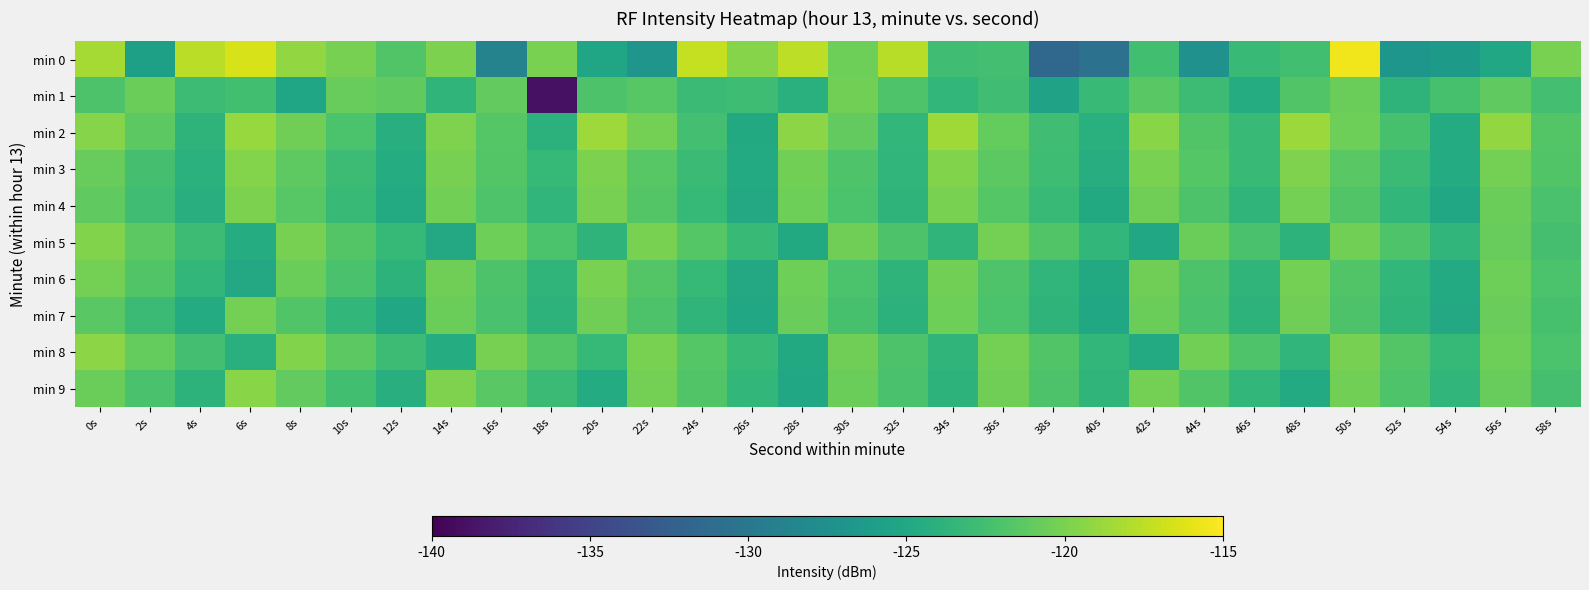

Reading right to left, list all the values displayed in this chart.

min 0: 58s=-120.1	56s=-125.0	54s=-126.3	52s=-126.8	50s=-115.5	48s=-122.6	46s=-123.1	44s=-127.4	42s=-122.6	40s=-130.5	38s=-131.5	36s=-122.5	34s=-122.7	32s=-117.7	30s=-120.6	28s=-117.5	26s=-119.6	24s=-117.2	22s=-126.9	20s=-125.3	18s=-120.0	16s=-128.8	14s=-119.9	12s=-121.8	10s=-120.1	8s=-119.1	6s=-116.5	4s=-117.6	2s=-125.7	0s=-118.4
min 1: 58s=-122.5	56s=-121.1	54s=-122.3	52s=-123.7	50s=-120.6	48s=-121.8	46s=-124.5	44s=-122.9	42s=-121.4	40s=-123.1	38s=-125.6	36s=-122.7	34s=-123.4	32s=-121.9	30s=-120.3	28s=-124.1	26s=-122.8	24s=-123.0	22s=-121.5	20s=-122.0	18s=-138.9	16s=-121.1	14s=-123.6	12s=-121.1	10s=-120.8	8s=-125.3	6s=-122.6	4s=-122.8	2s=-120.6	0s=-122.0
min 2: 58s=-121.7	56s=-119.1	54s=-124.6	52s=-122.3	50s=-120.5	48s=-118.8	46s=-123.2	44s=-121.8	42s=-119.4	40s=-124.1	38s=-122.7	36s=-120.9	34s=-118.6	32s=-123.4	30s=-121.0	28s=-119.3	26s=-124.8	24s=-122.5	22s=-120.2	20s=-118.7	18s=-123.9	16s=-121.6	14s=-119.8	12s=-124.3	10s=-122.1	8s=-120.4	6s=-118.9	4s=-123.7	2s=-121.3	0s=-119.5
min 3: 58s=-121.8	56s=-120.2	54s=-124.6	52s=-123.0	50s=-121.4	48s=-119.8	46s=-123.2	44s=-121.6	42s=-120.0	40s=-124.4	38s=-122.8	36s=-121.3	34s=-119.7	32s=-123.5	30s=-121.9	28s=-120.3	26s=-124.7	24s=-123.0	22s=-121.5	20s=-119.9	18s=-123.3	16s=-121.7	14s=-120.1	12s=-124.5	10s=-122.9	8s=-121.2	6s=-119.6	4s=-124.0	2s=-122.4	0s=-120.8
min 4: 58s=-122.2	56s=-120.6	54s=-125.0	52s=-123.4	50s=-121.8	48s=-120.2	46s=-123.6	44s=-122.0	42s=-120.4	40s=-124.8	38s=-123.2	36s=-121.6	34s=-120.0	32s=-123.7	30s=-122.1	28s=-120.5	26s=-124.9	24s=-123.3	22s=-121.7	20s=-120.1	18s=-123.5	16s=-121.9	14s=-120.3	12s=-124.7	10s=-123.1	8s=-121.5	6s=-119.9	4s=-124.3	2s=-122.7	0s=-121.1
min 5: 58s=-122.4	56s=-120.8	54s=-123.5	52s=-121.9	50s=-120.3	48s=-123.8	46s=-122.2	44s=-120.6	42s=-125.0	40s=-123.4	38s=-121.8	36s=-120.2	34s=-123.6	32s=-122.0	30s=-120.4	28s=-124.8	26s=-123.2	24s=-121.6	22s=-120.0	20s=-123.7	18s=-122.1	16s=-120.5	14s=-124.9	12s=-123.3	10s=-121.7	8s=-120.1	6s=-124.5	4s=-122.9	2s=-121.3	0s=-119.7
min 6: 58s=-122.1	56s=-120.5	54s=-124.7	52s=-123.4	50s=-121.8	48s=-120.2	46s=-123.6	44s=-122.0	42s=-120.4	40s=-124.8	38s=-123.5	36s=-121.9	34s=-120.3	32s=-123.7	30s=-122.1	28s=-120.5	26s=-124.9	24s=-123.3	22s=-121.7	20s=-120.0	18s=-123.6	16s=-122.0	14s=-120.4	12s=-123.8	10s=-122.2	8s=-120.6	6s=-124.9	4s=-123.4	2s=-121.8	0s=-120.2
min 7: 58s=-122.3	56s=-120.7	54s=-124.9	52s=-123.6	50s=-122.0	48s=-120.4	46s=-123.8	44s=-122.2	42s=-120.6	40s=-125.0	38s=-123.7	36s=-122.1	34s=-120.5	32s=-123.9	30s=-122.3	28s=-120.7	26s=-125.0	24s=-123.6	22s=-122.0	20s=-120.4	18s=-123.8	16s=-122.2	14s=-120.6	12s=-125.0	10s=-123.4	8s=-121.8	6s=-120.2	4s=-124.6	2s=-123.0	0s=-121.4
min 8: 58s=-122.1	56s=-120.5	54s=-123.3	52s=-121.7	50s=-120.1	48s=-123.5	46s=-121.9	44s=-120.3	42s=-124.7	40s=-123.4	38s=-121.8	36s=-120.2	34s=-123.6	32s=-122.0	30s=-120.4	28s=-124.8	26s=-123.2	24s=-121.6	22s=-120.0	20s=-123.3	18s=-121.7	16s=-120.1	14s=-124.5	12s=-122.9	10s=-121.3	8s=-119.7	6s=-124.1	4s=-122.5	2s=-120.9	0s=-119.3
min 9: 58s=-122.4	56s=-120.8	54s=-123.5	52s=-121.9	50s=-120.3	48s=-124.7	46s=-123.4	44s=-121.8	42s=-120.2	40s=-123.6	38s=-122.0	36s=-120.4	34s=-123.8	32s=-122.2	30s=-120.6	28s=-125.0	26s=-123.4	24s=-121.8	22s=-120.2	20s=-124.6	18s=-123.0	16s=-121.4	14s=-119.8	12s=-124.2	10s=-122.6	8s=-121.0	6s=-119.4	4s=-123.8	2s=-122.2	0s=-120.6